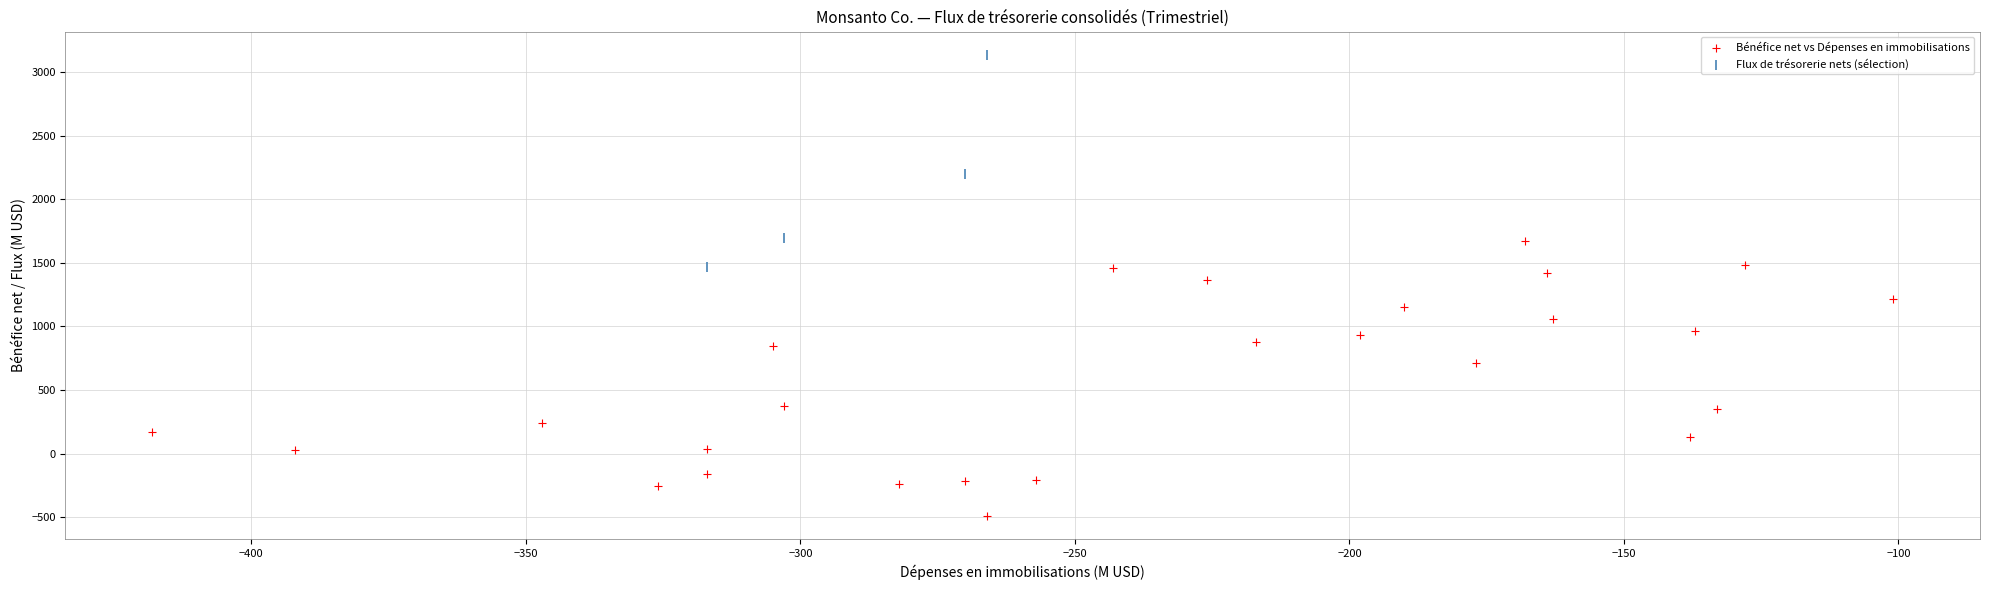

Which series has the largest Y range (max minus min)?

Bénéfice net vs Dépenses en immobilisations